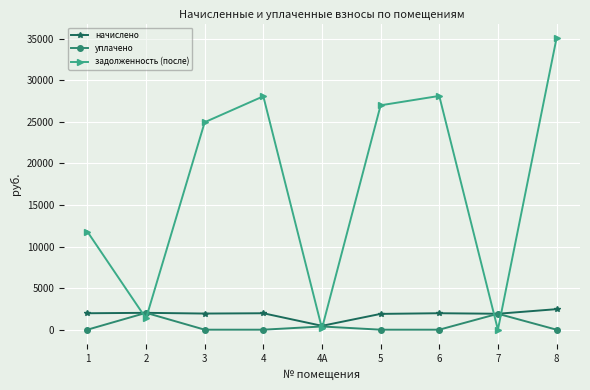

At which category does задолженность (после) reach its first local peak?

4